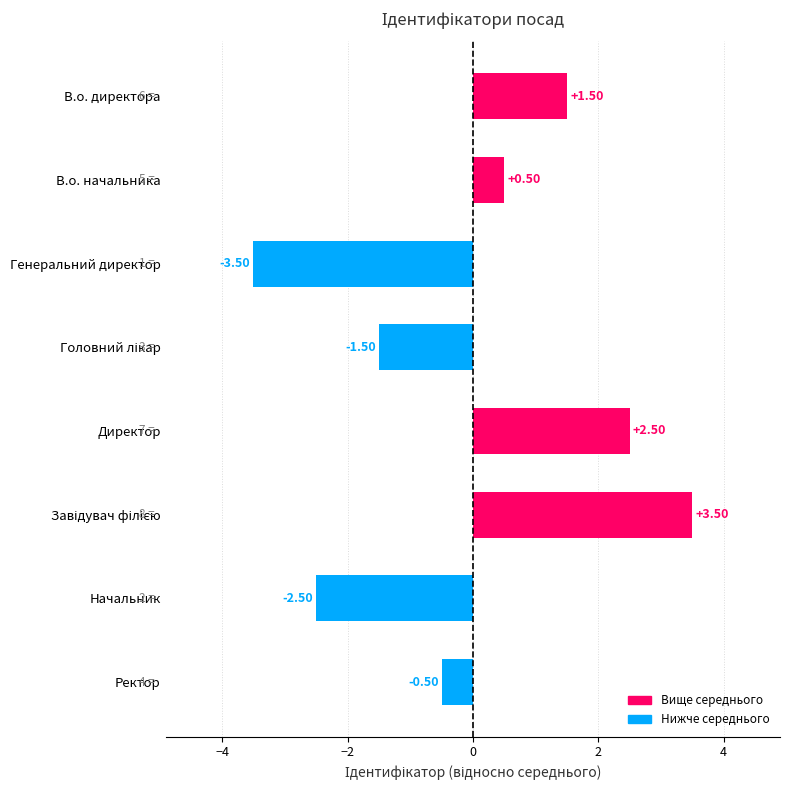

What is the difference between the second highest and minimum values?

6.0